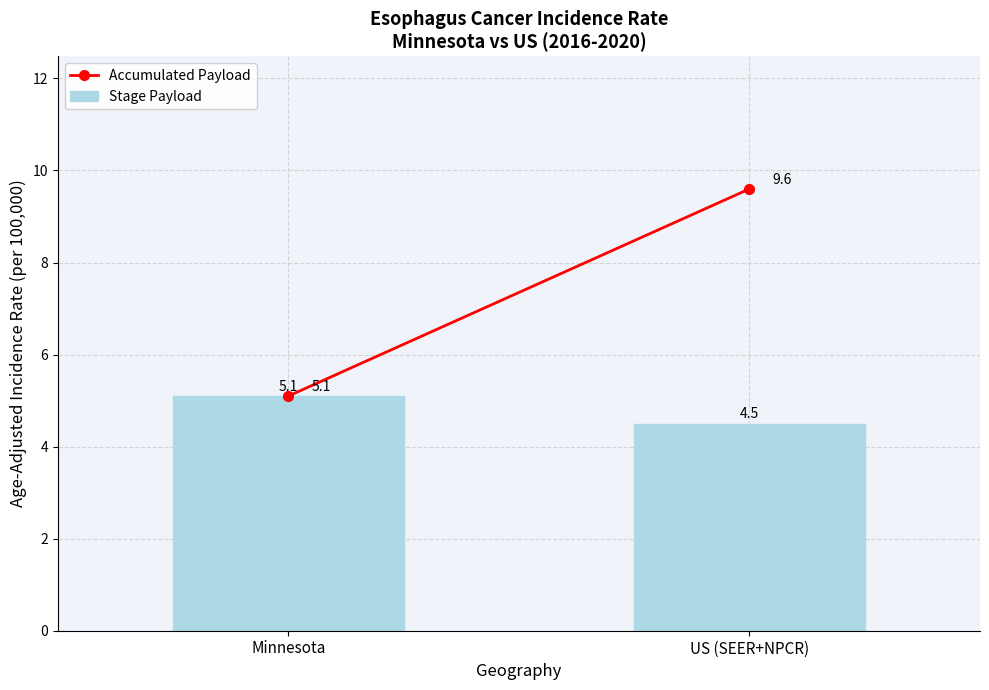

Approximately how many times larger is the value at US (SEER+NPCR) compared to Minnesota?

0.9